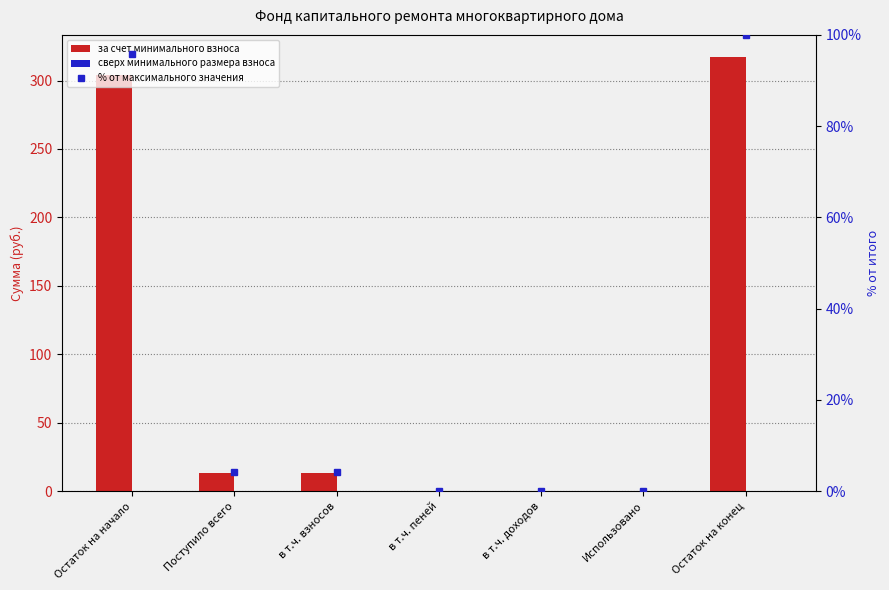

At Поступило всего, list the series in order from largest to smallest.

за счет минимального взноса, % от максимального значения, сверх минимального размера взноса